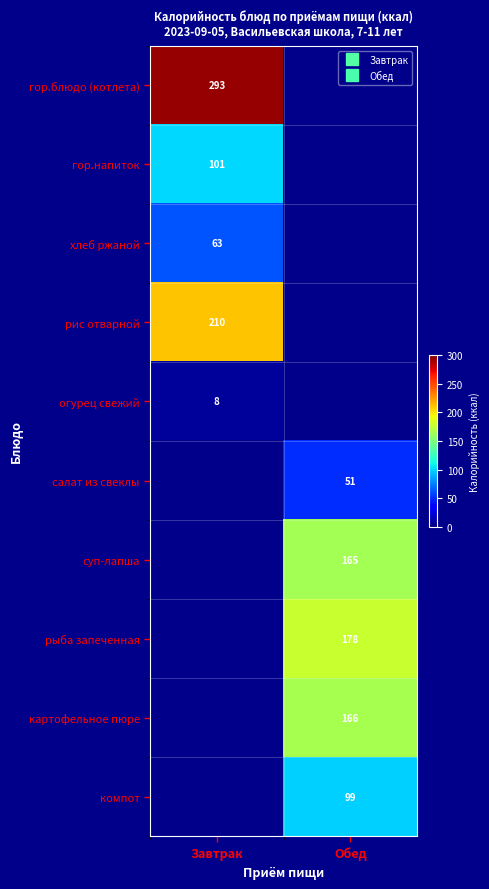

What is the difference between the компот values at Обед and Завтрак?

99.0